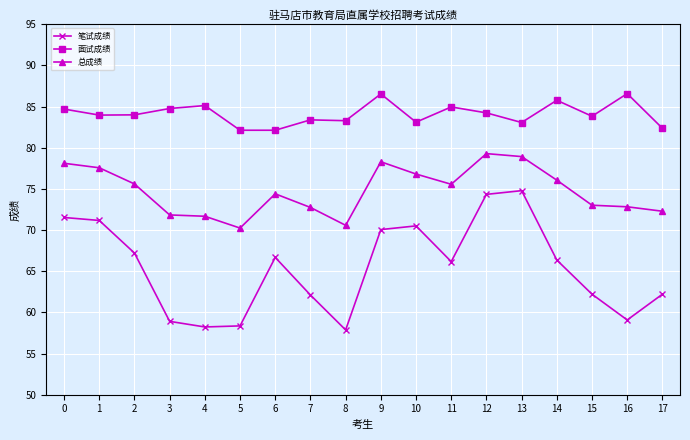

List the series in order of their peak value, highest first.

面试成绩, 总成绩, 笔试成绩